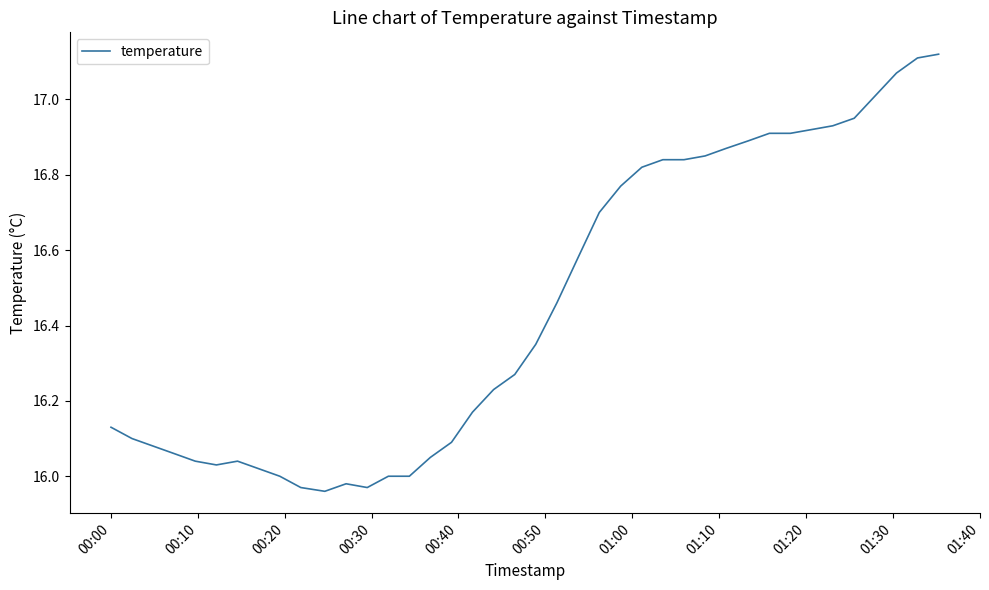

What is the difference between the maximum and minimum values?

1.2